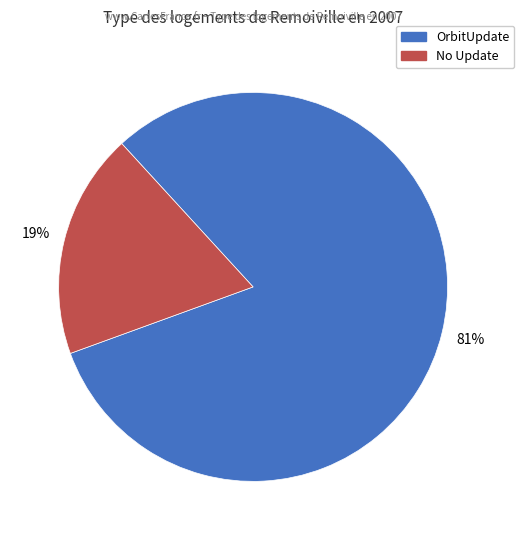

Is there a majority slice in this chart?

Yes